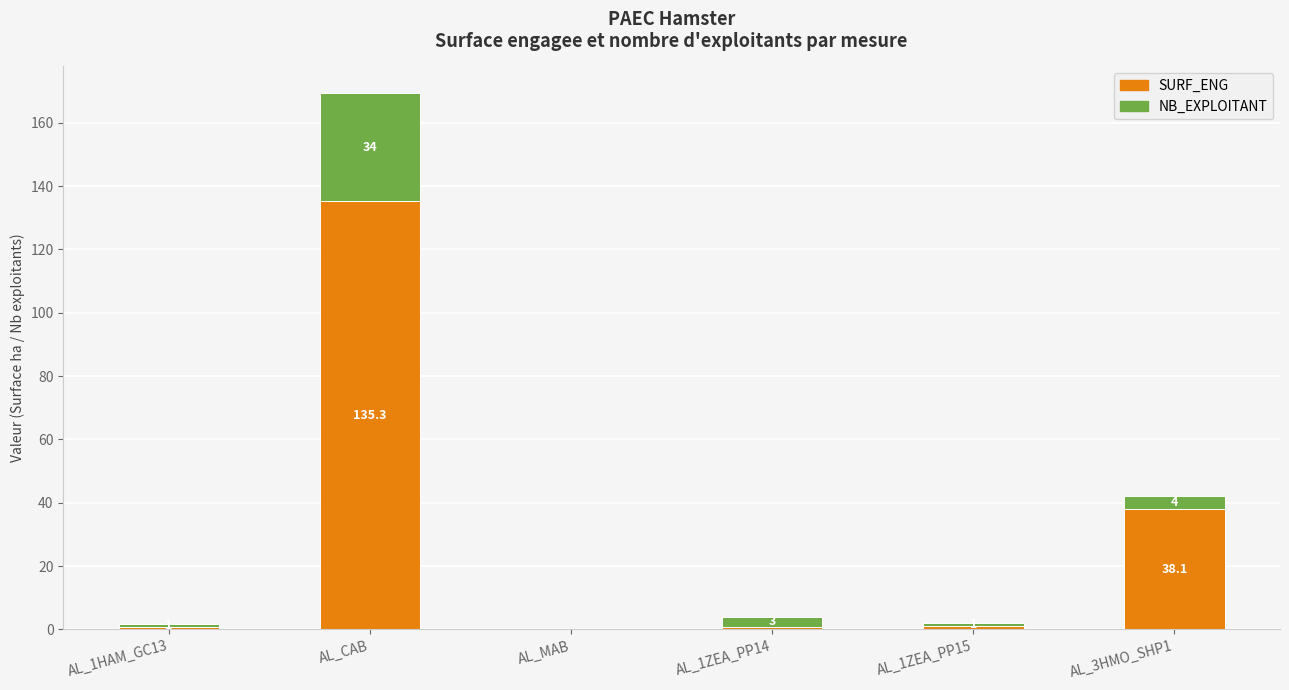

The value of SURF_ENG at AL_3HMO_SHP1 is 53.8. True or false?

False